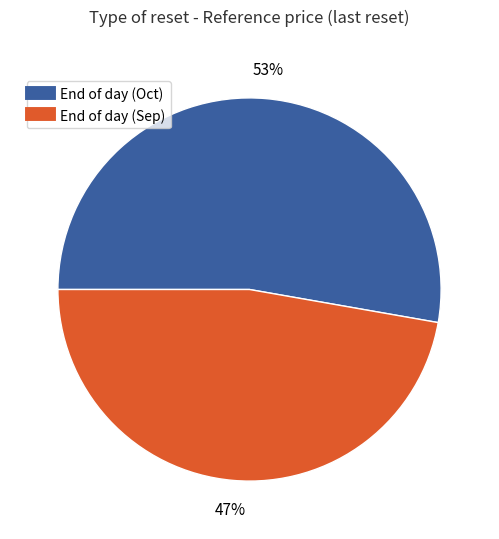

To the nearest percent, what is the difference between the largest and smallest slice percentages?

6%